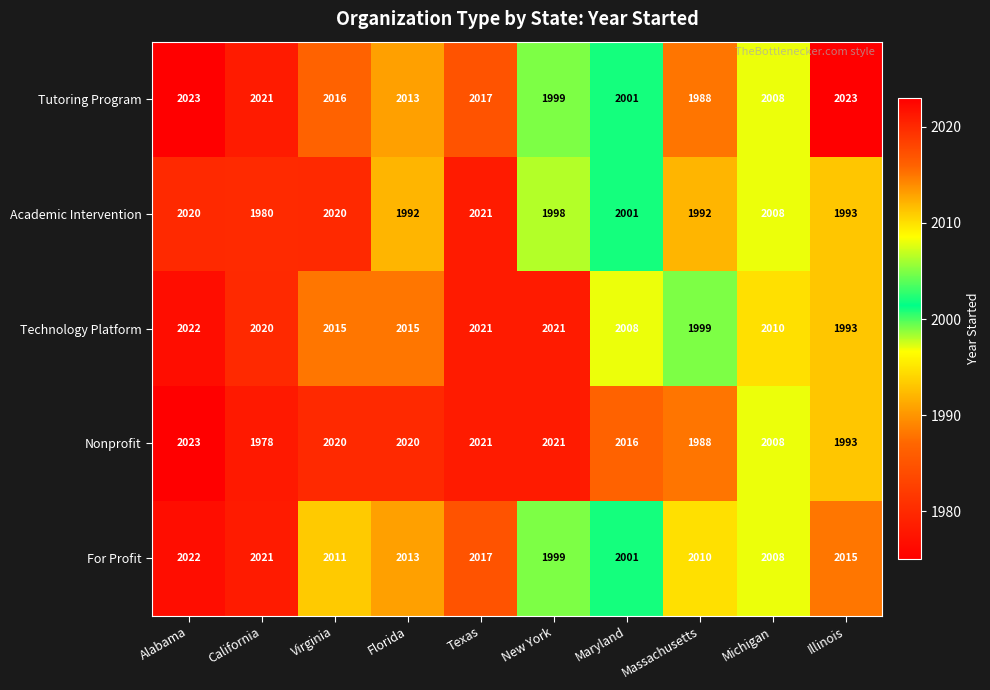

Between Alabama and Texas, which series saw the biggest shift?

Tutoring Program